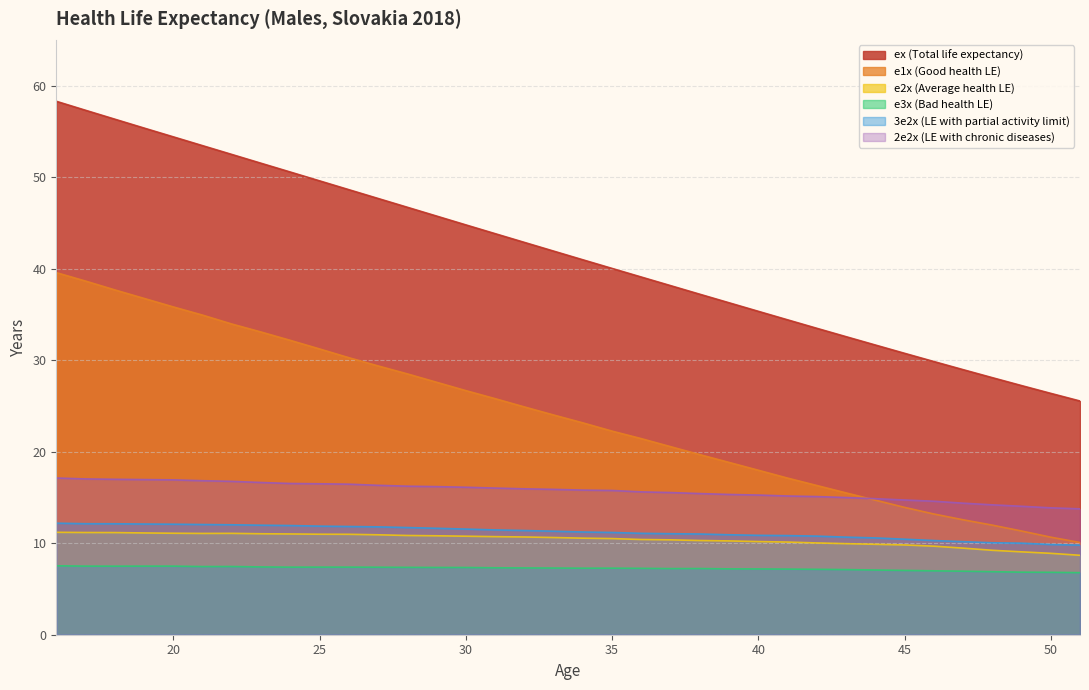

What is the average value of the e1x (Good health LE) series?

23.9